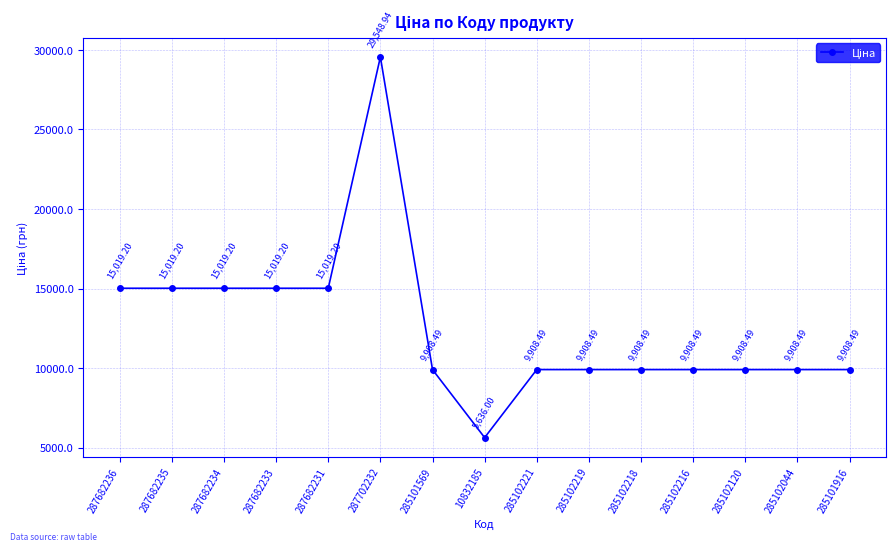

At which category does the chart reach its minimum across all series?

10832185